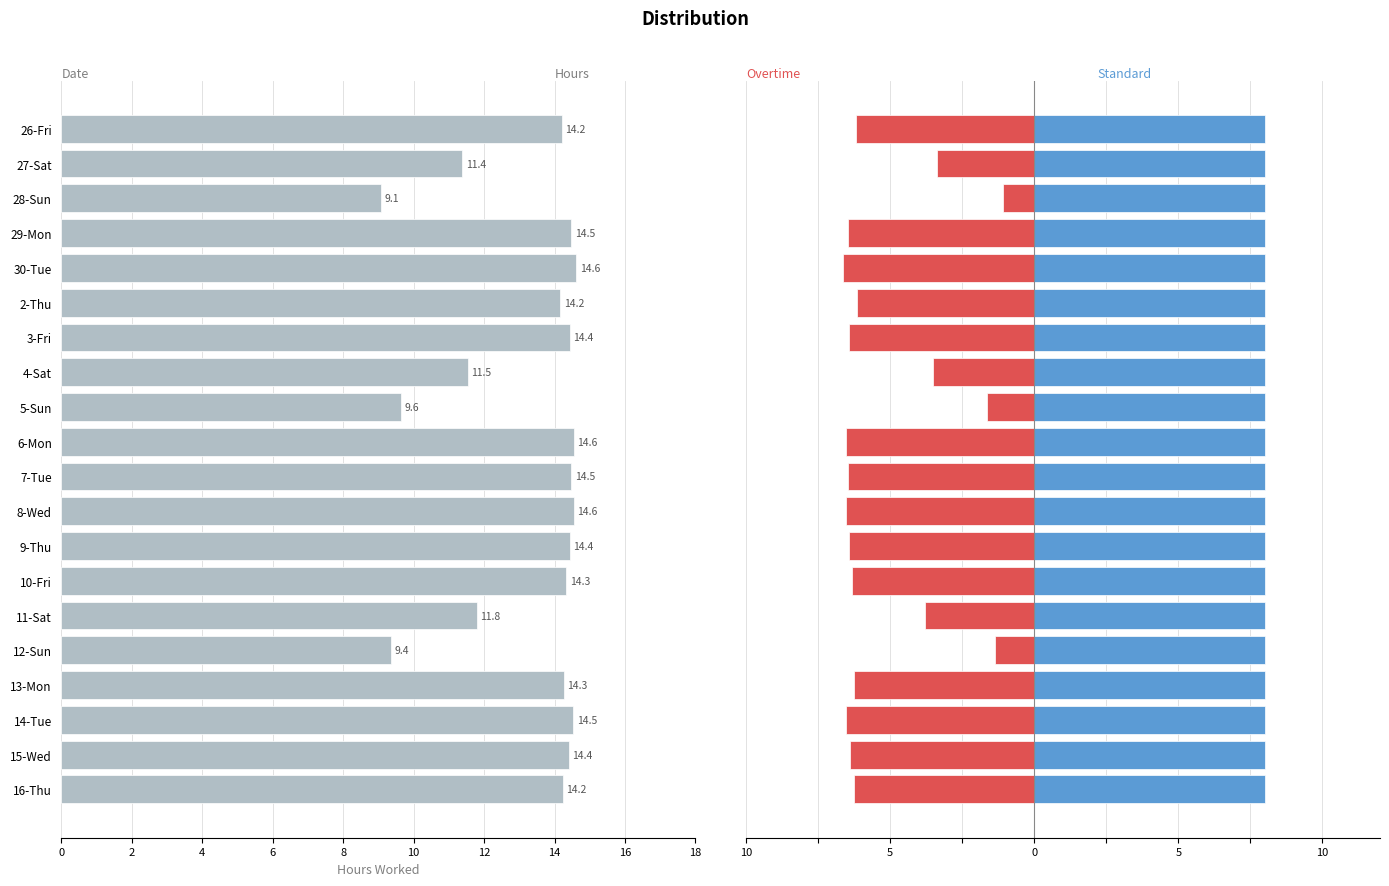

At how many categories does at least one series exceed 1?

20